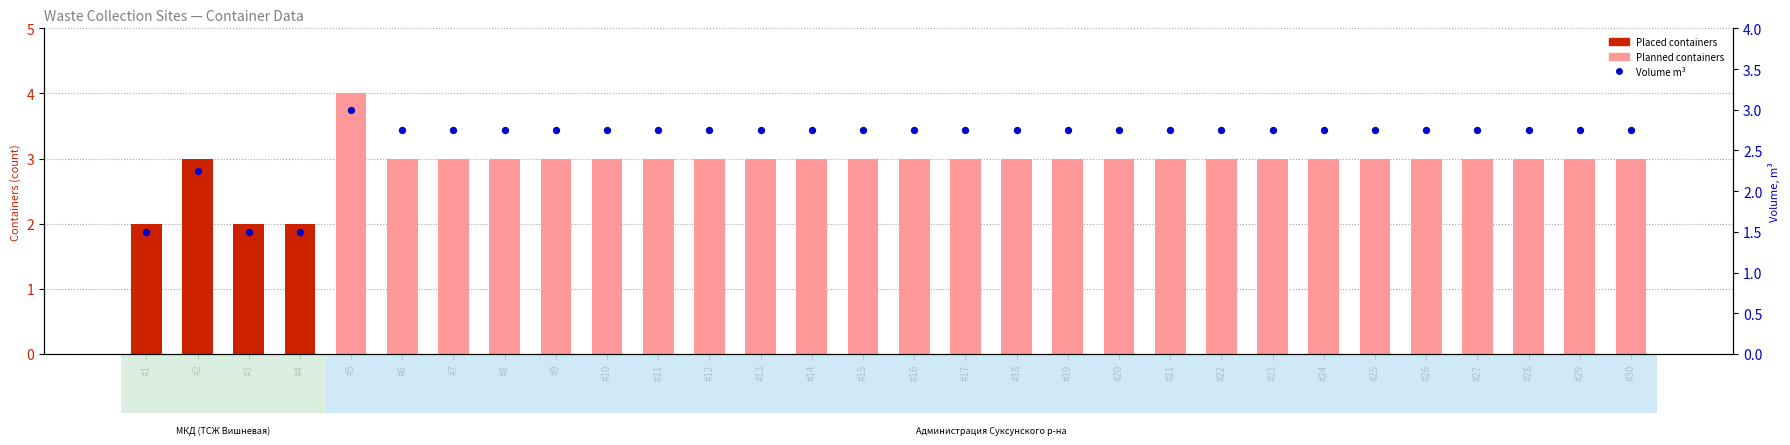

Which series has the largest total across all categories?

Planned containers